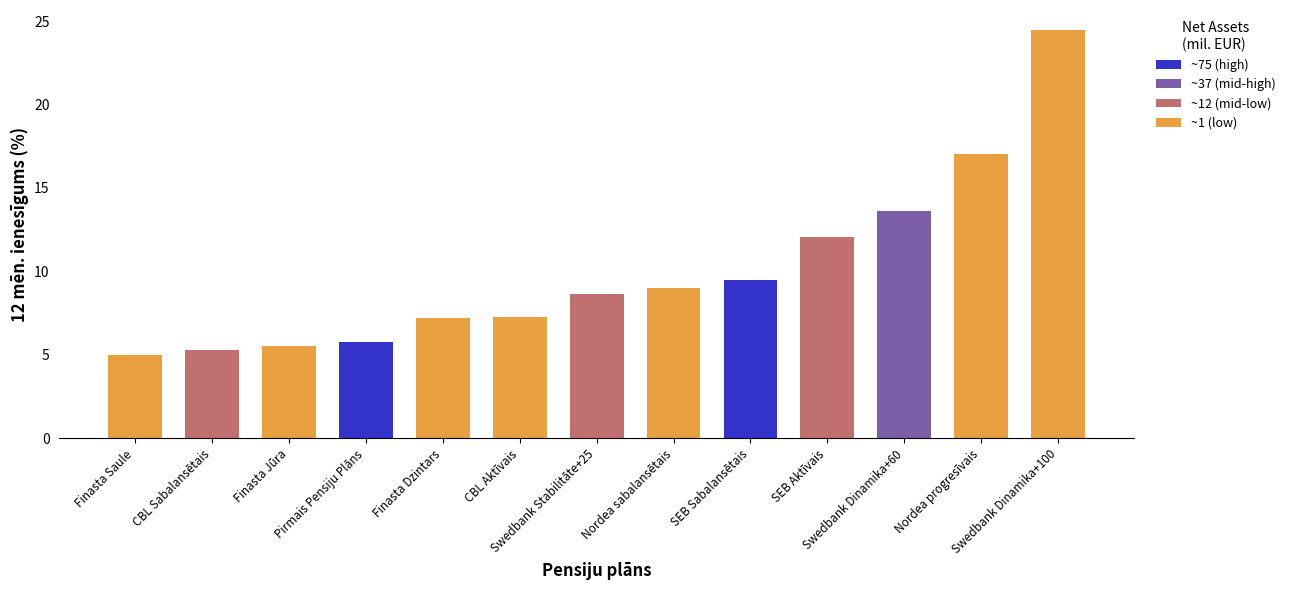

At which category does the chart reach its peak across all series?

Swedbank Dinamika+100